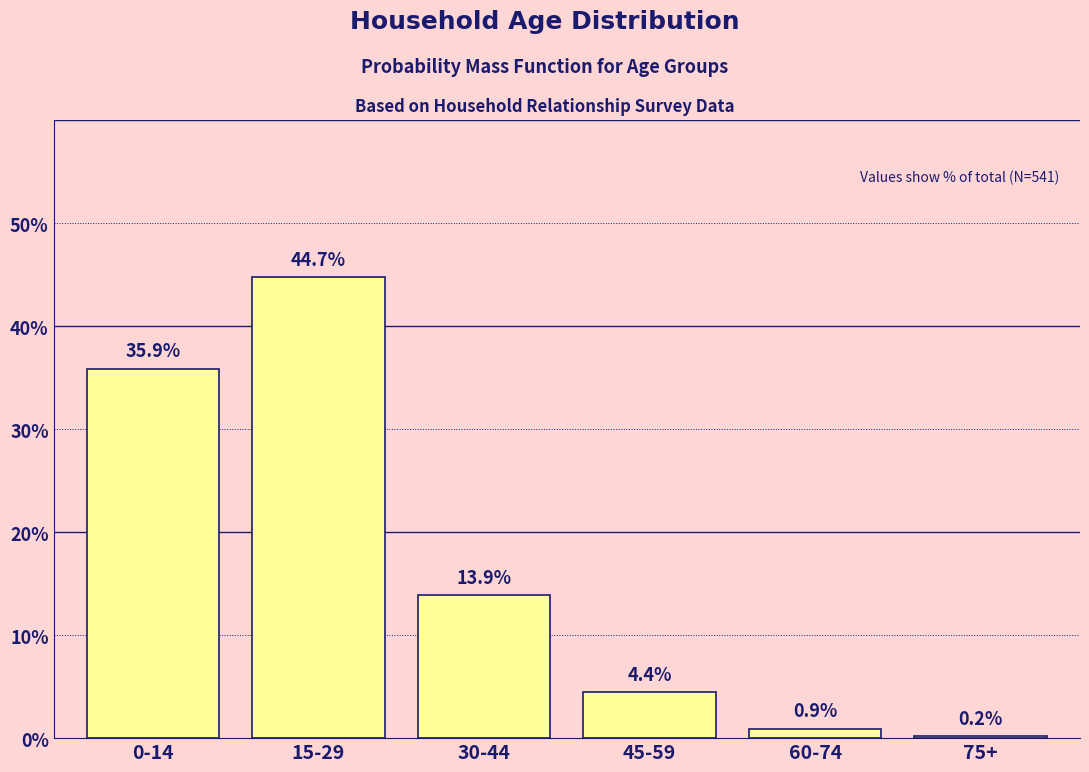

Reading right to left, transcribe all the data shown in this chart.

0.2	0.9	4.4	13.9	44.7	35.9